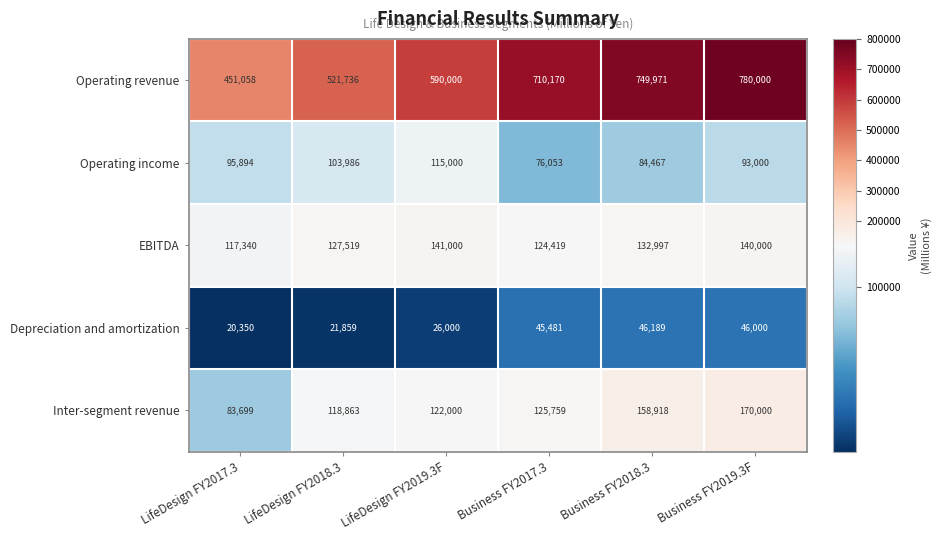

At which label is Depreciation and amortization closest to 33269?

LifeDesign FY2019.3F